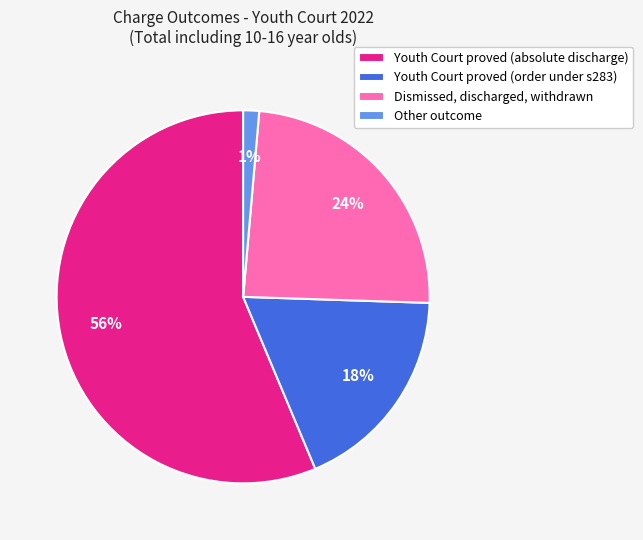

Which category accounts for the majority?

Youth Court proved (absolute discharge)